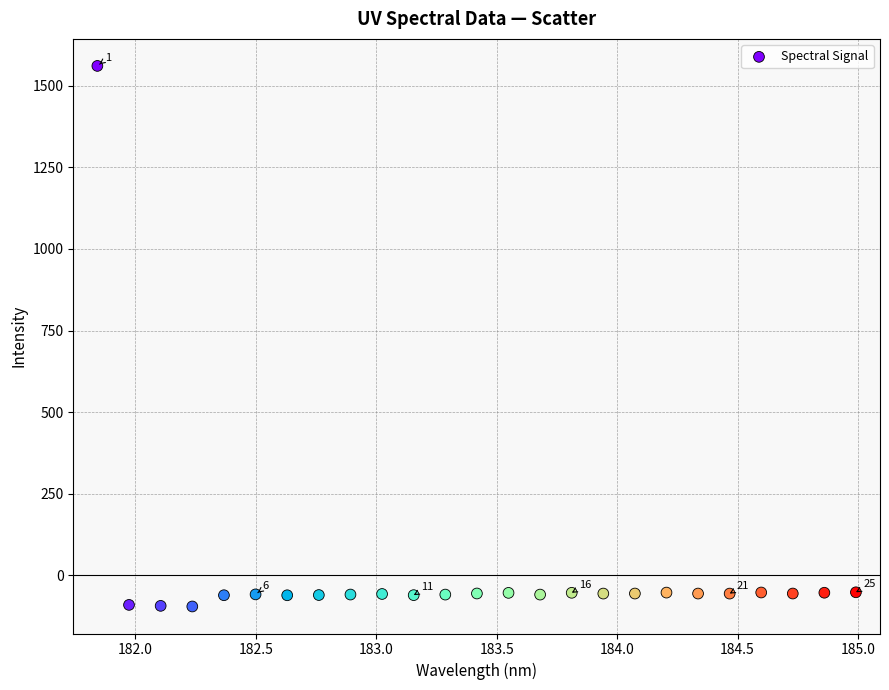

What is the range of X values (max minus min)?

3.1